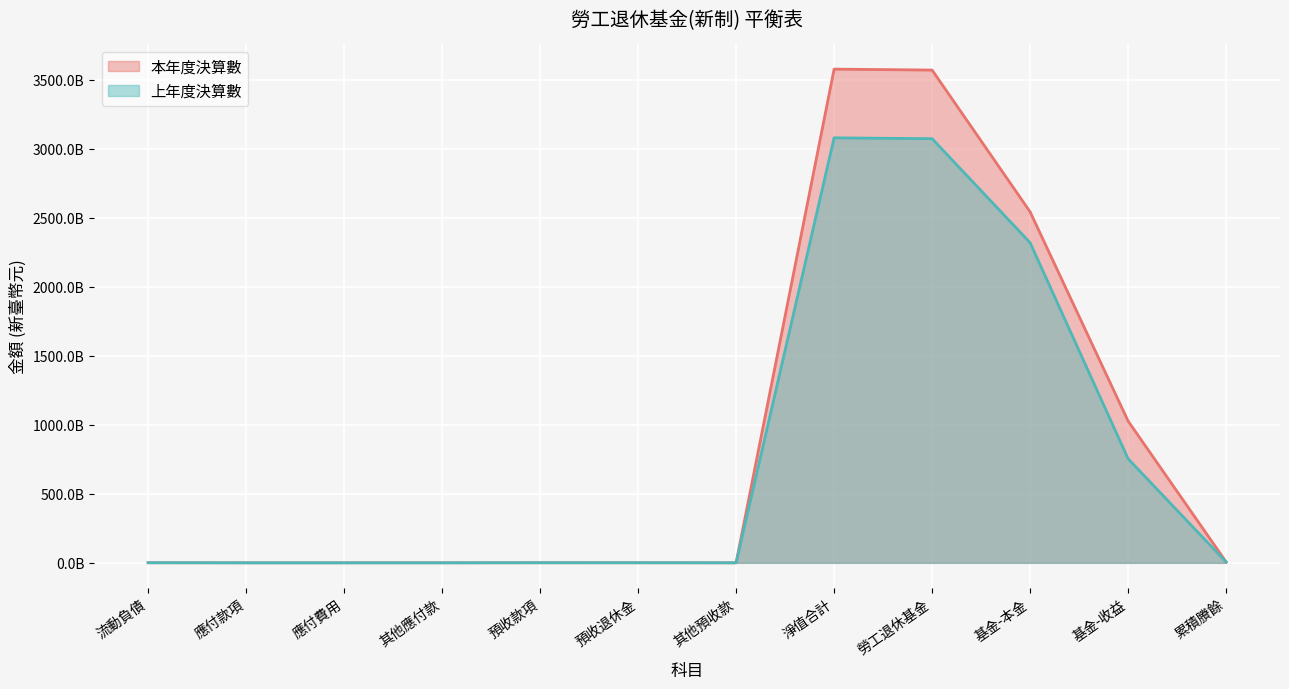

List the series in order of their overall mean, highest first.

本年度決算數, 上年度決算數